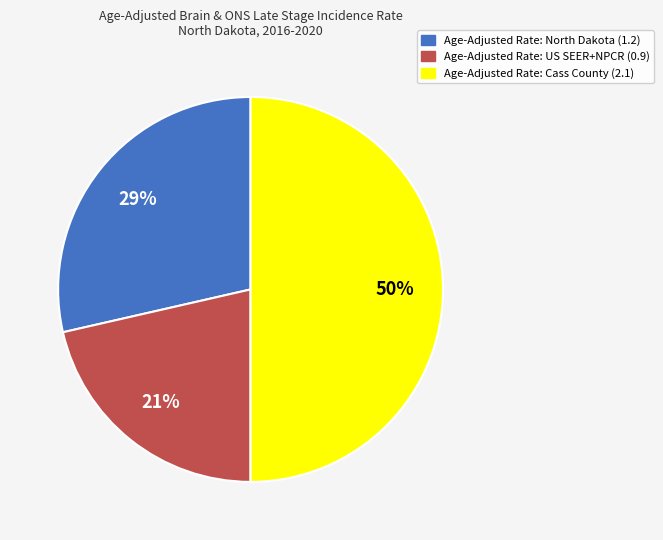

Do Age-Adjusted Rate: North Dakota (1.2) and Age-Adjusted Rate: Cass County (2.1) together represent more than half of the pie?

Yes